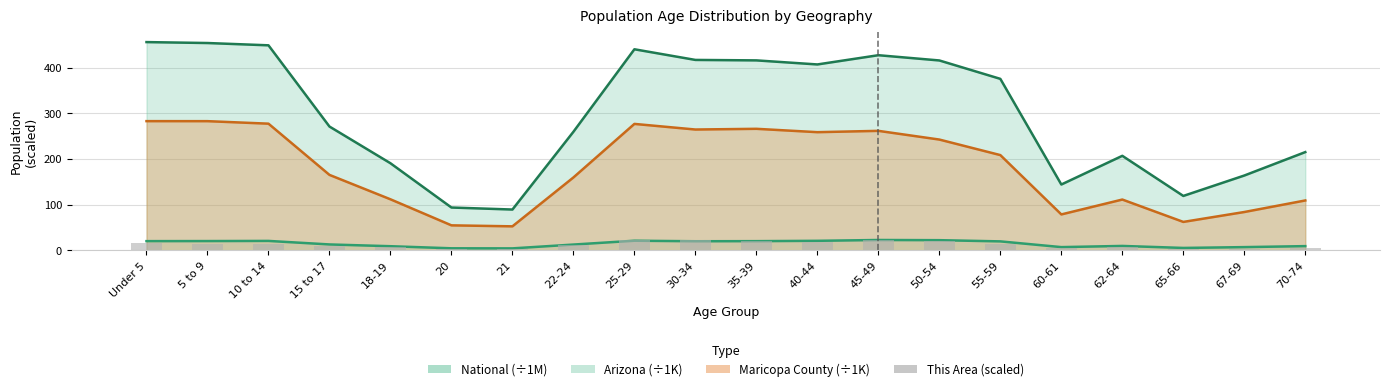

What is the value of the 14th bar from the left?

20.1